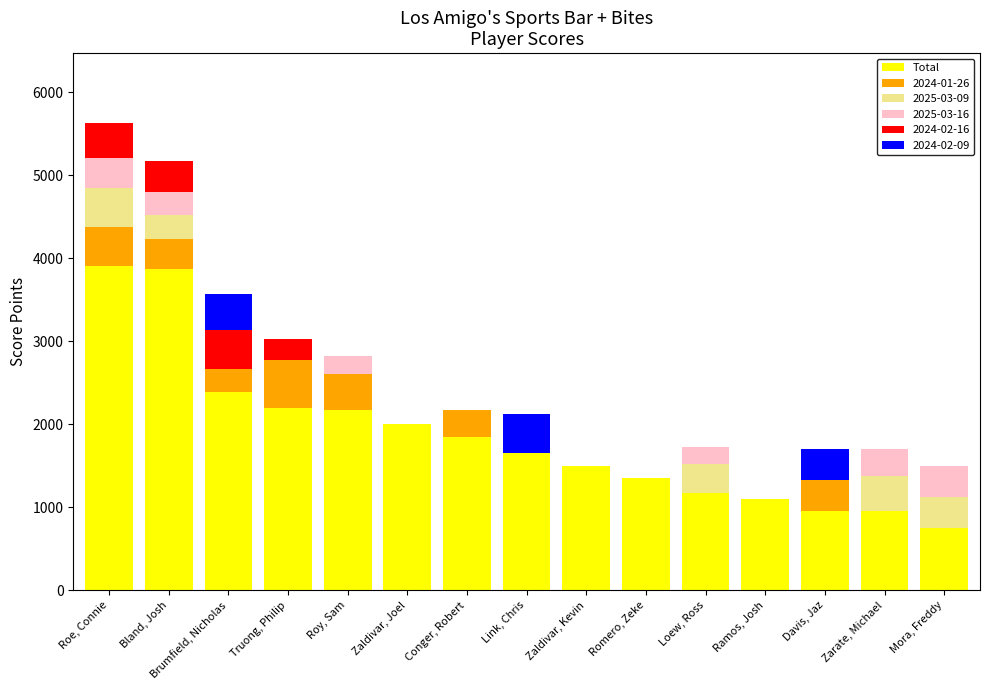

What is the maximum value for Total?

3900